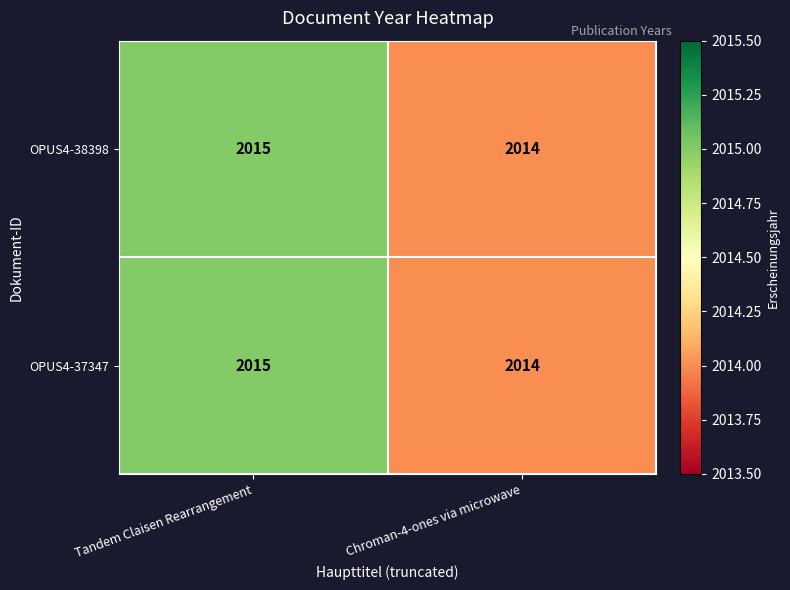

Reading right to left, transcribe all the data shown in this chart.

OPUS4-38398: 2014	2015
OPUS4-37347: 2014	2015